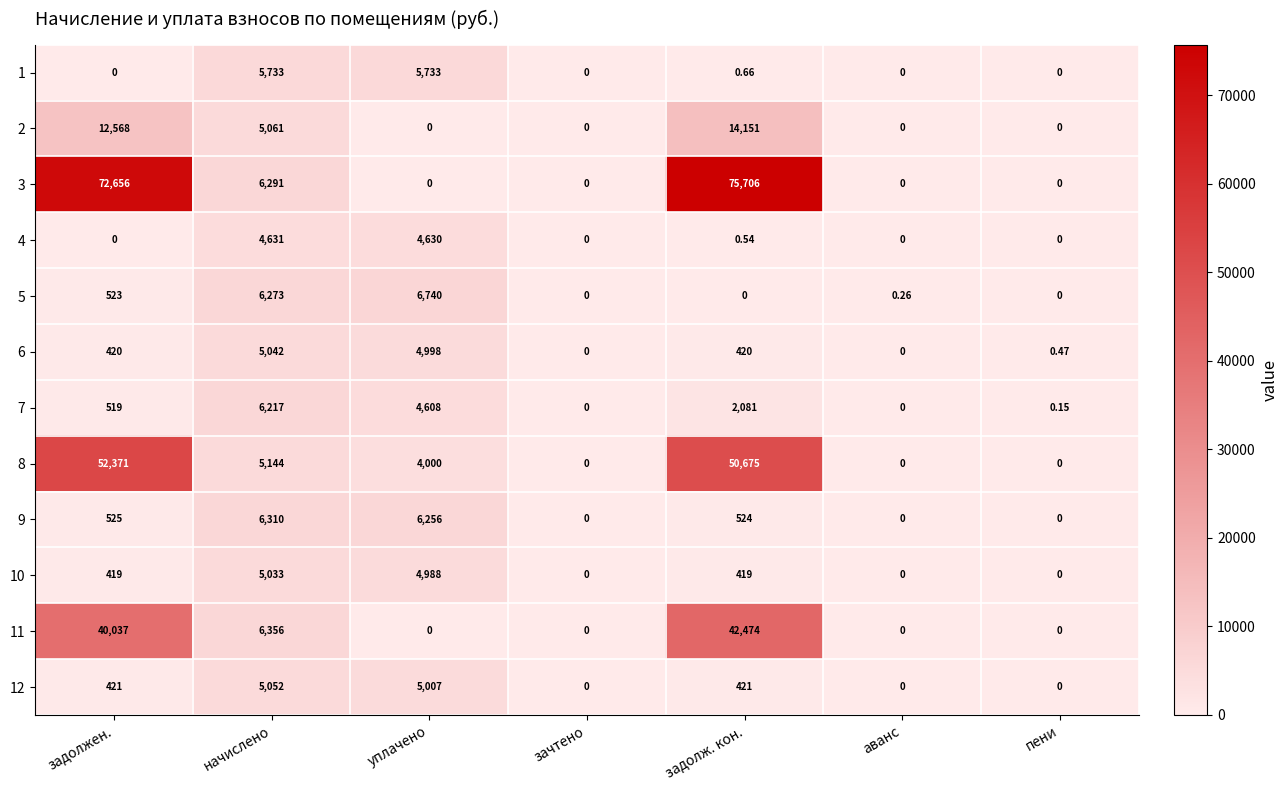

What is the maximum value shown in the chart?

75706.0